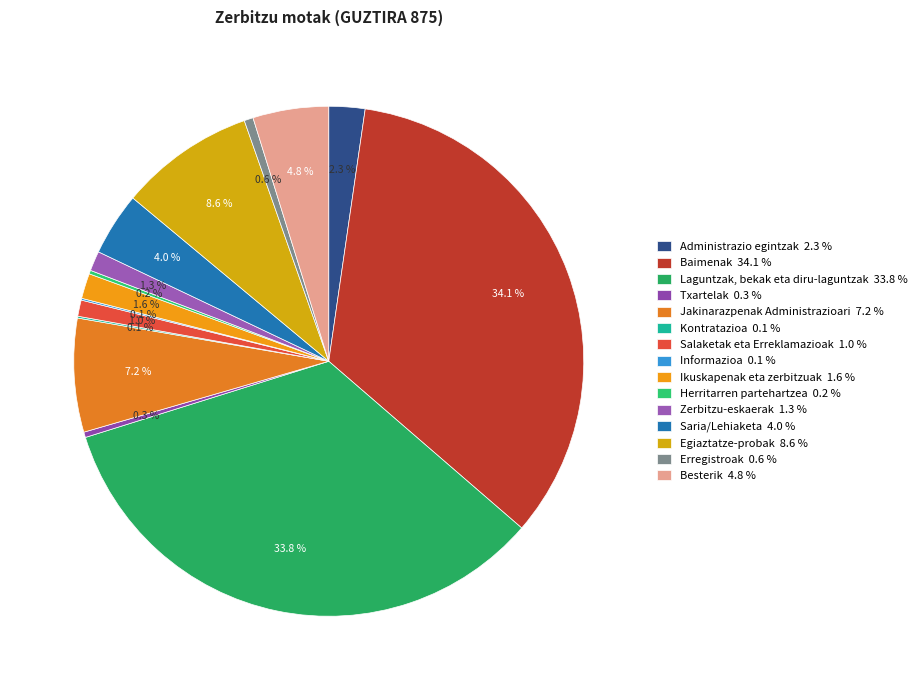

To the nearest percent, what is the average slice percentage?

7%